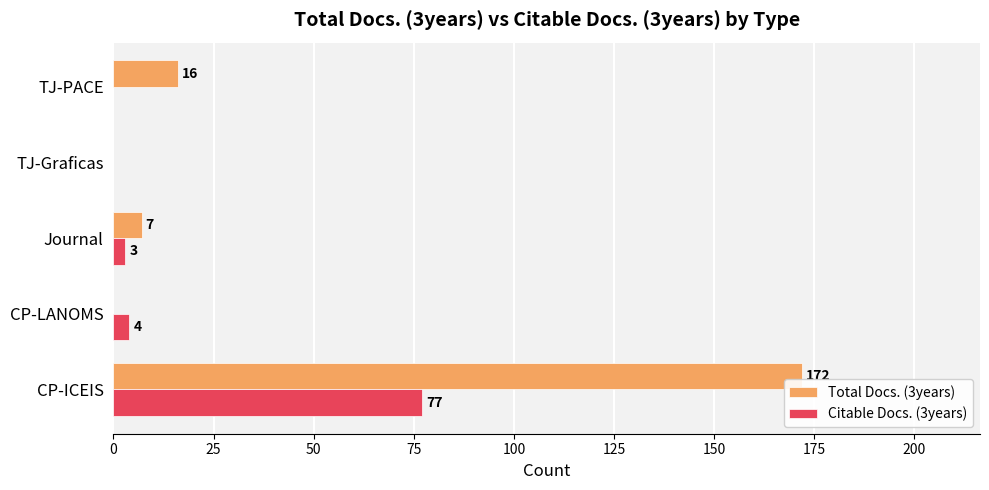

What is the highest value of the Total Docs. (3years) series?

172